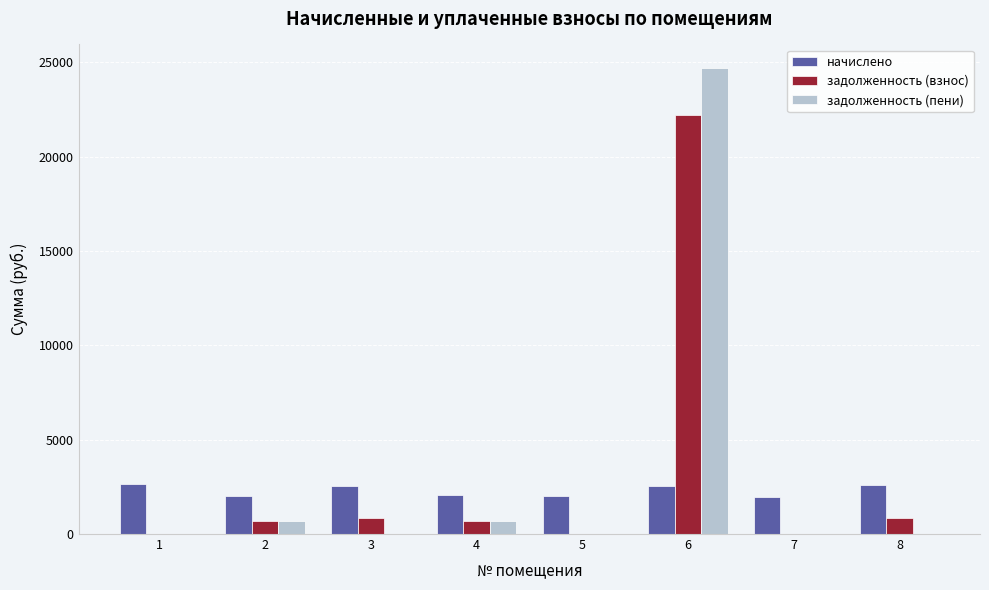

At which category is the sum across all series the highest?

6